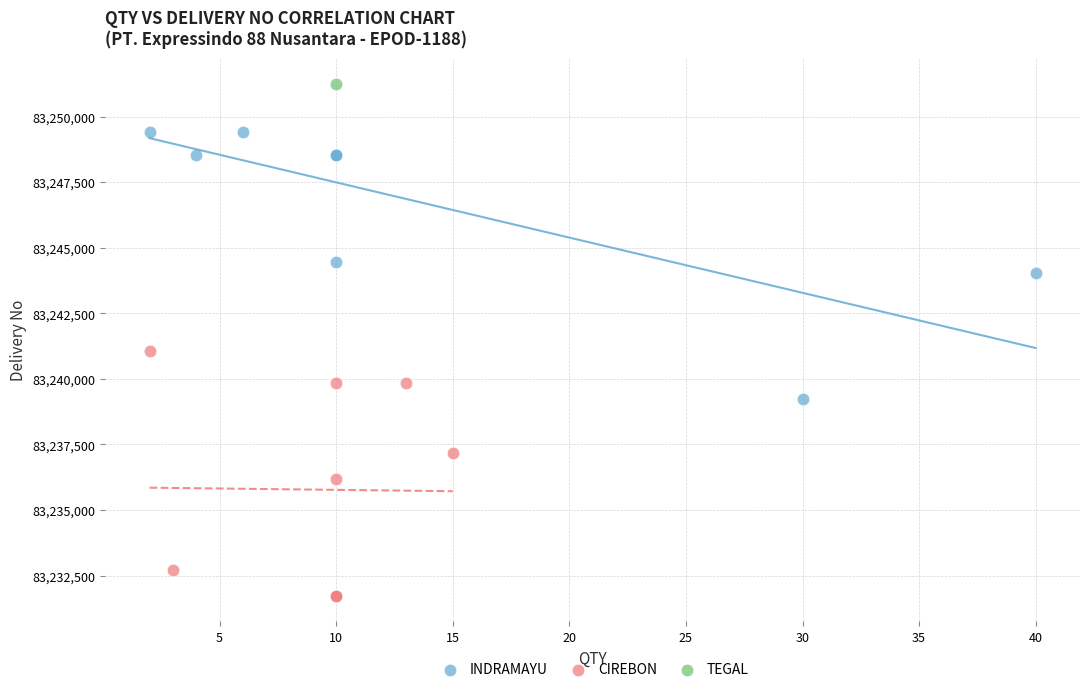

What are all the series names shown in the legend?

INDRAMAYU, CIREBON, TEGAL